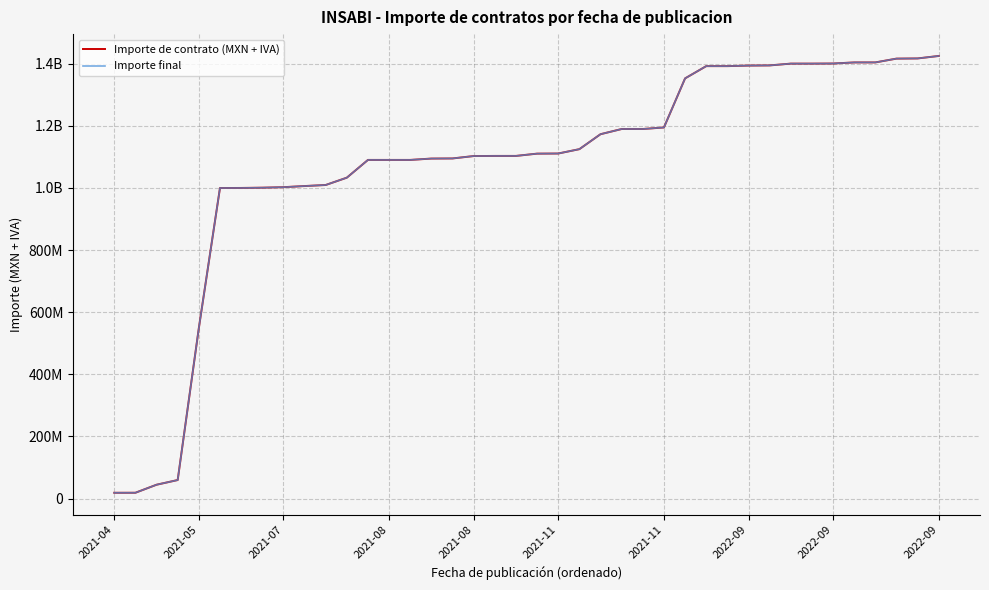

True or false: Importe final and Importe de contrato (MXN + IVA) intersect in this chart.

False